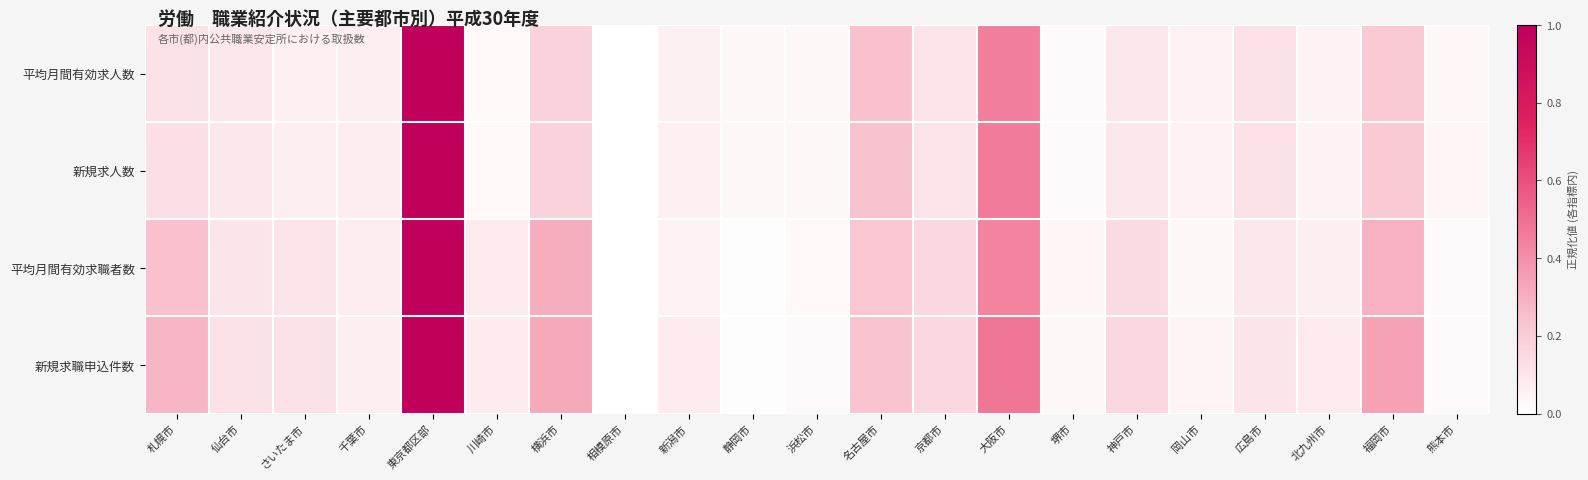

What is the total value across all series at 広島市?

0.4